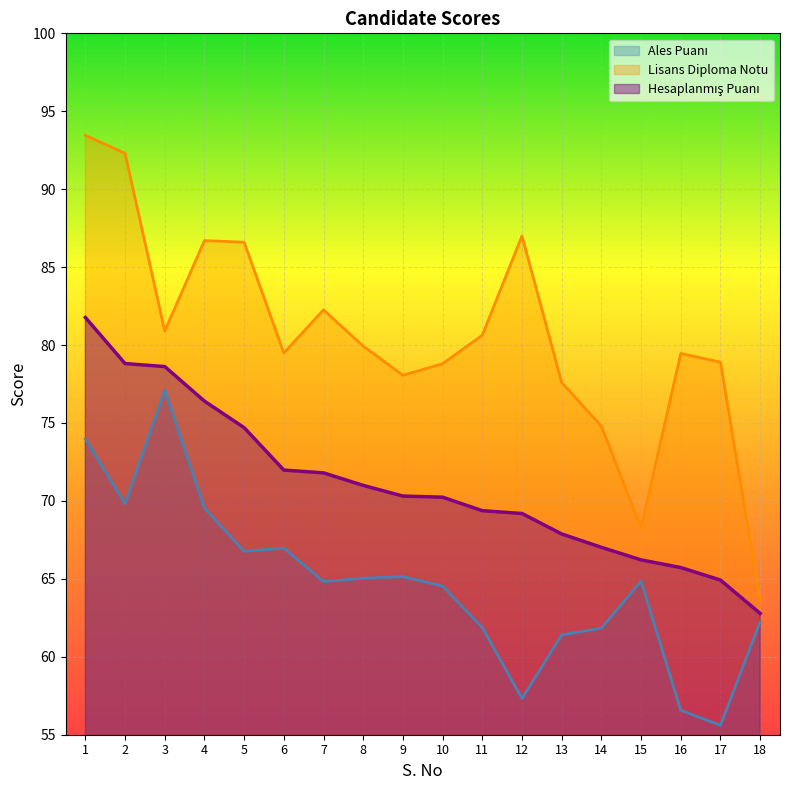

Which series has the largest total across all categories?

Lisans Diploma Notu